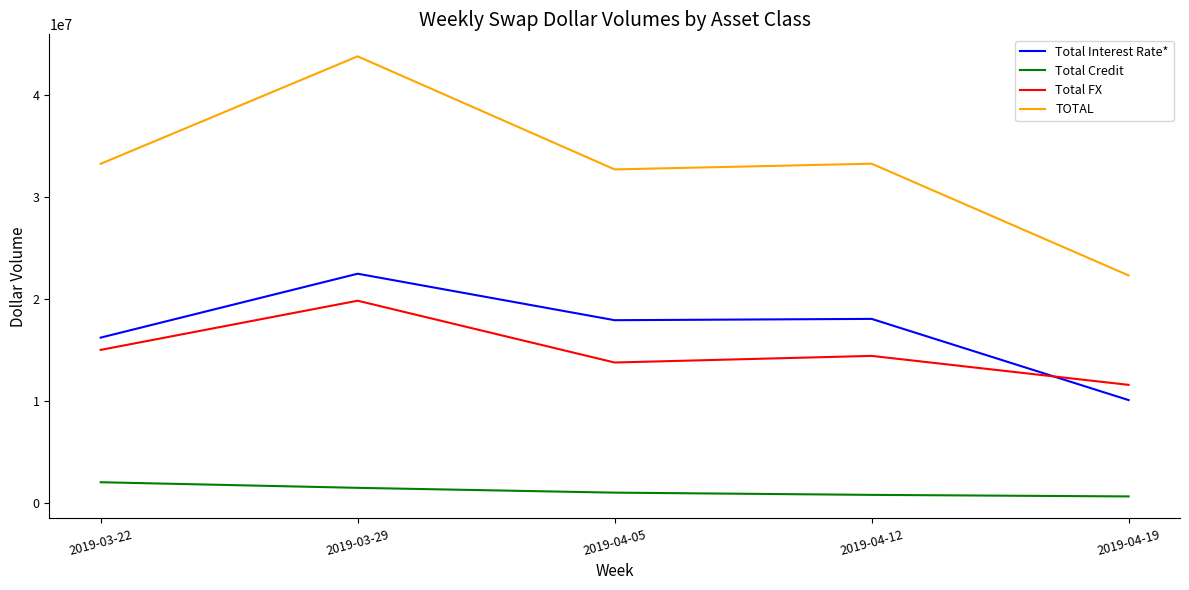

Read the Total FX value at 2019-03-29.

19813327